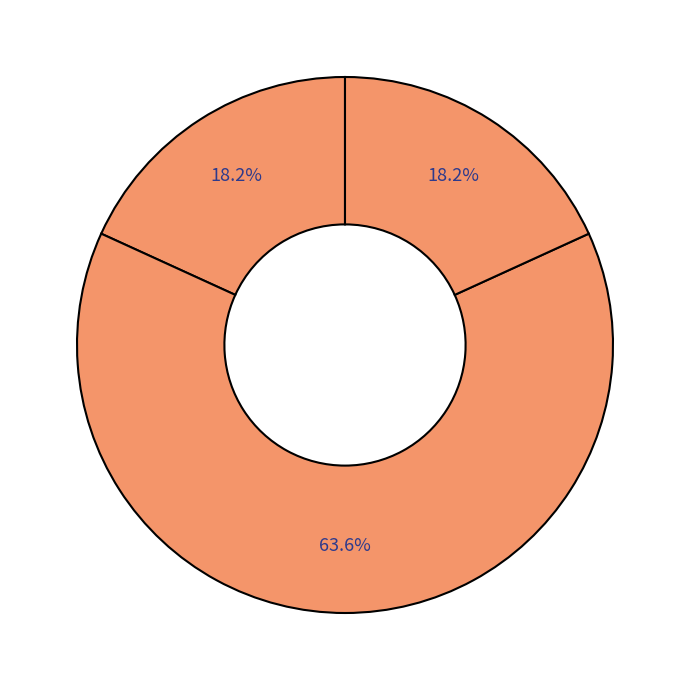

Count the number of slices in the pie.

3